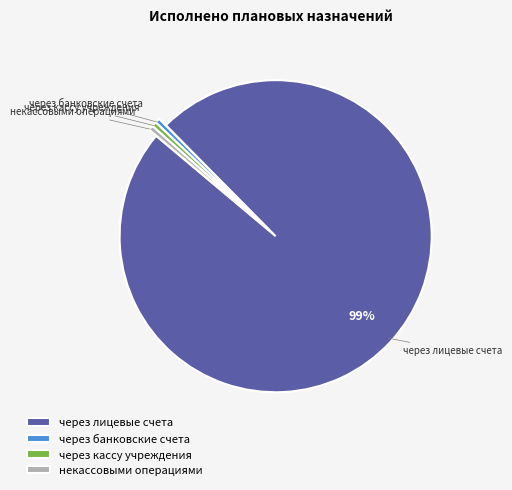

Which slice is the largest?

через лицевые счета